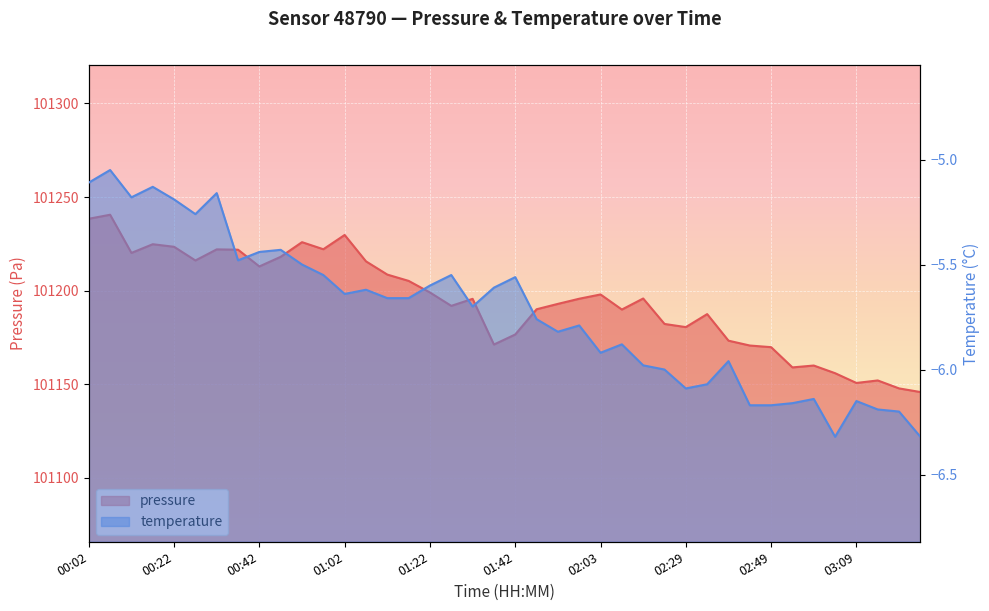

What is the minimum value for pressure?

101145.8